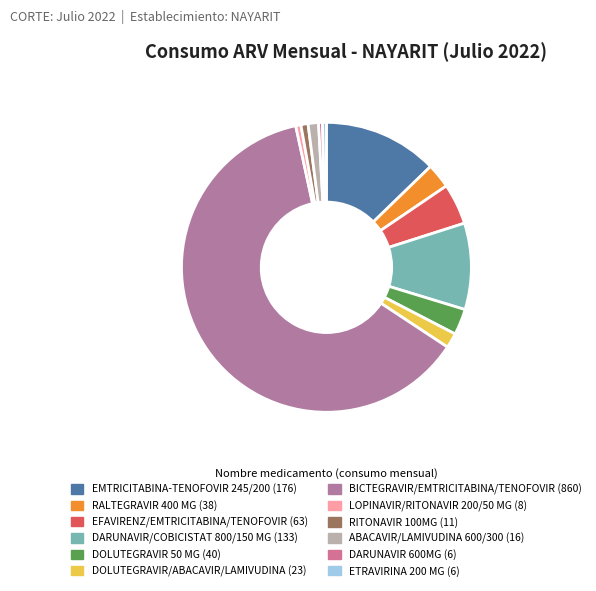

Count the number of slices in the pie.

12